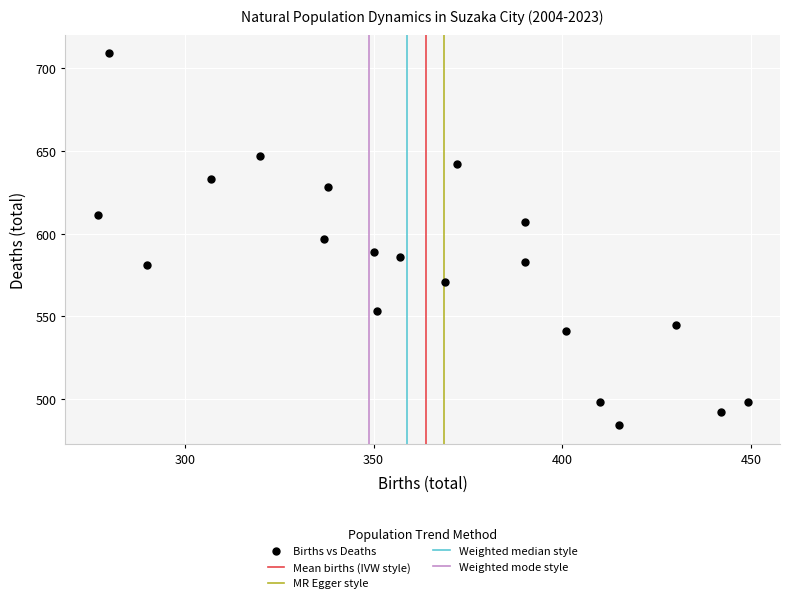

What is the range of X values (max minus min)?

172